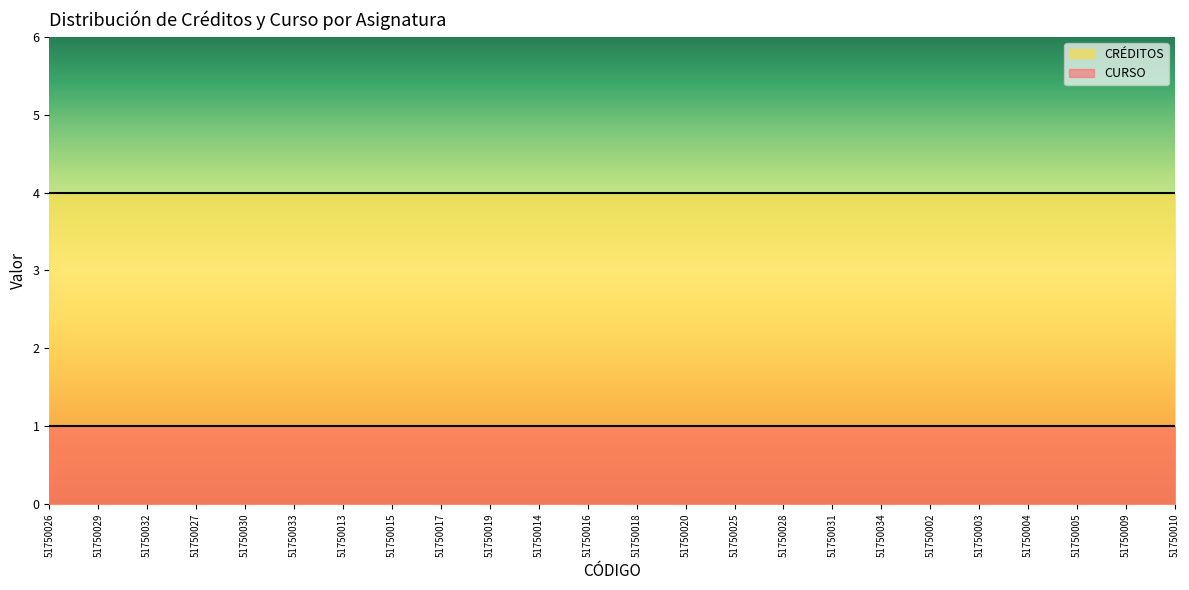

Which category has the highest value across all series?

51750026